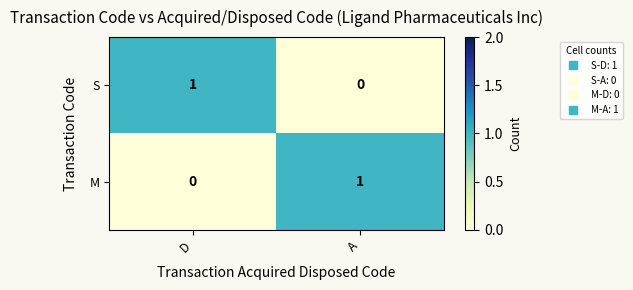

What is the total value across all series at D?

1